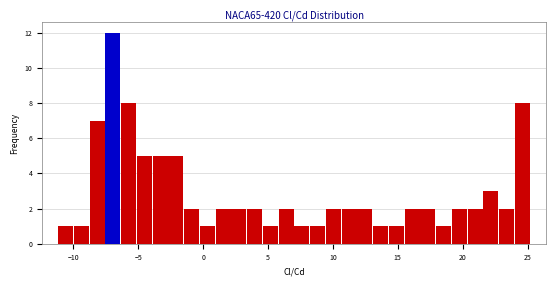

Around what value on the x-axis is the tallest bar? Give the approximate position of its centre, as read against the axis.

-7.0